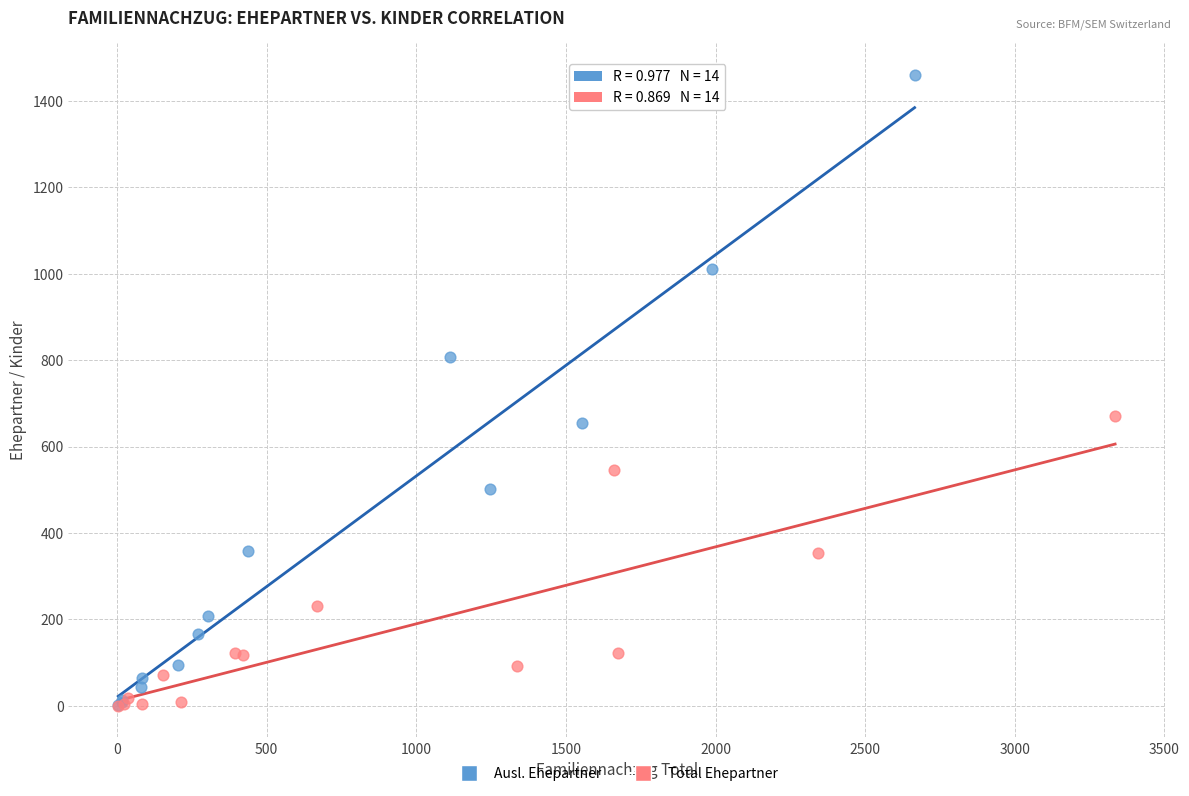

Which series contains the highest Y value?

Ausl. Ehepartner